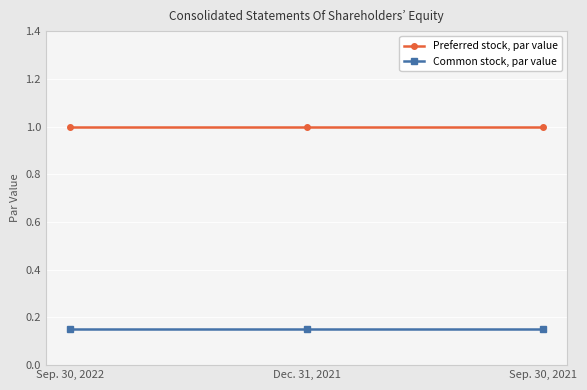

What is the maximum value for Preferred stock, par value?

1.0